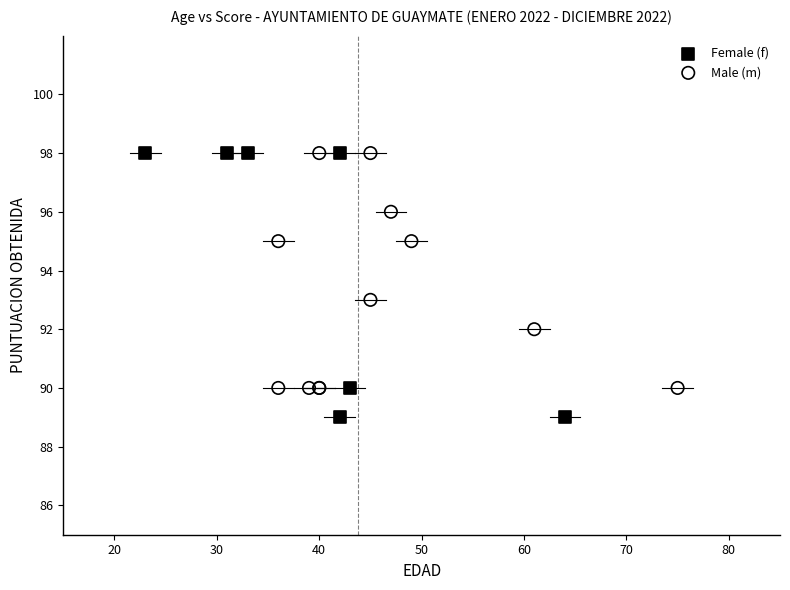

Which series reaches the minimum Y coordinate?

Female (f)